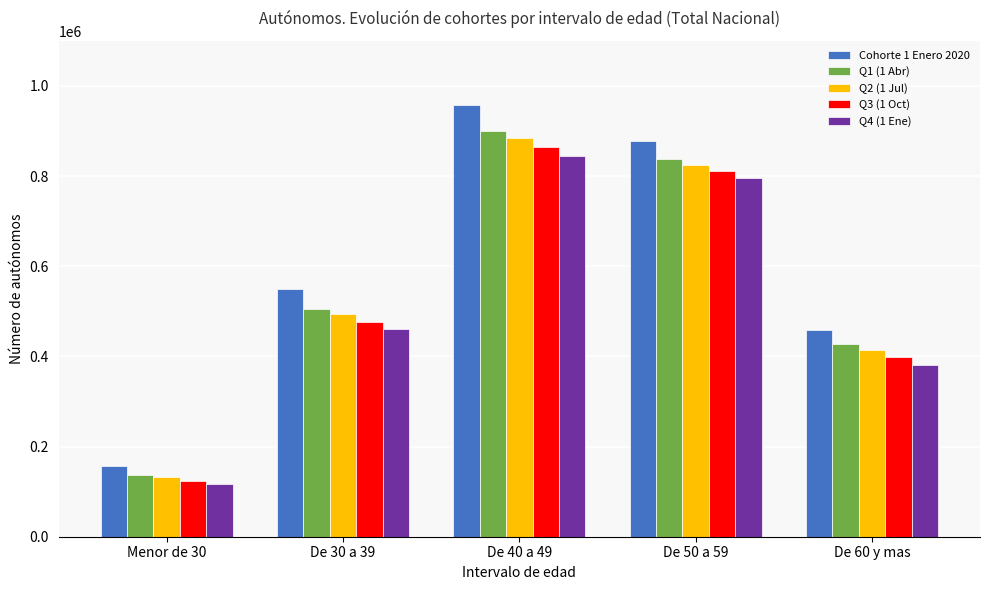

What position from the left is De 50 a 59?

4